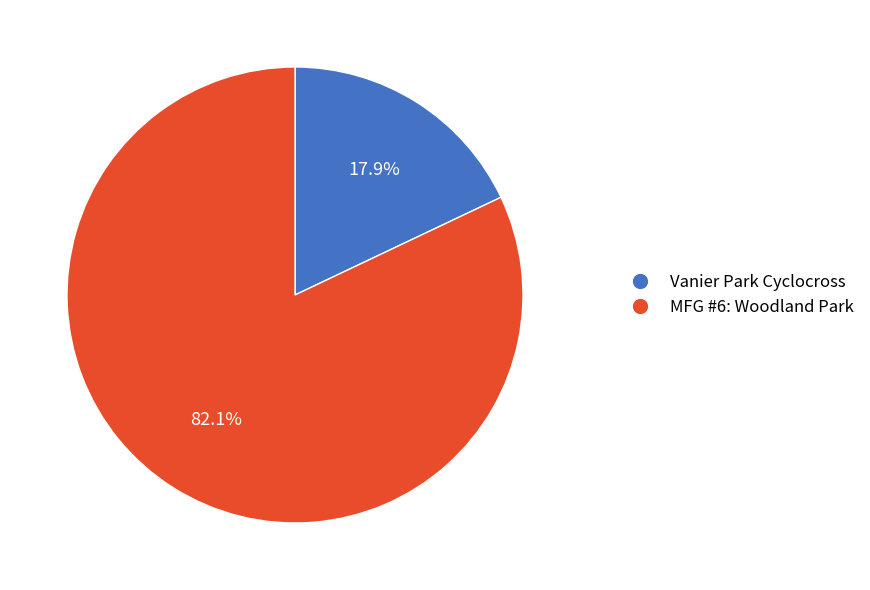

Does any single category account for the majority?

Yes